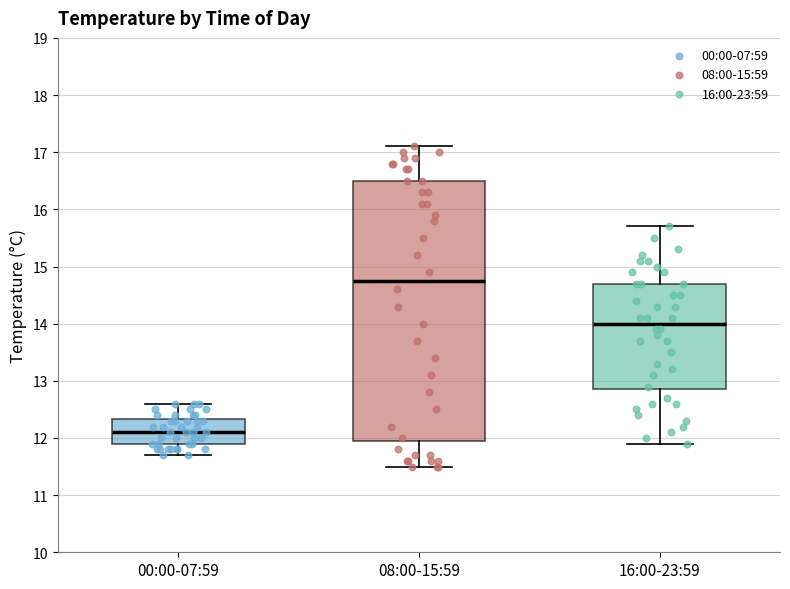

Reading left to right, transcribe this box plot: for each box, give where its median line is, the range the box spans, and where its two whiskers end, as read against the y-axis. The values are not printed on the chart, so give them approximately, as read against the axis.

00:00-07:59: median 12.1, box 11.9 to 12.3, whiskers 11.7 to 12.6
08:00-15:59: median 14.8, box 12.0 to 16.5, whiskers 11.5 to 17.1
16:00-23:59: median 14.0, box 12.9 to 14.7, whiskers 11.9 to 15.7